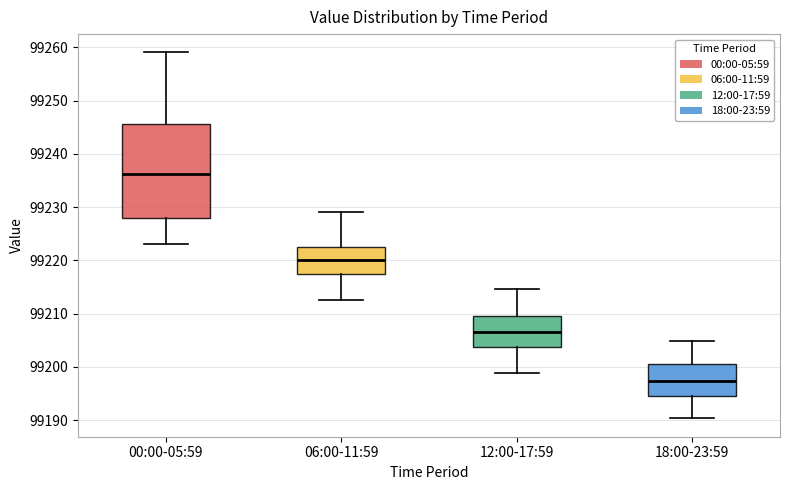

Where does the lower whisker of the box for 18:00-23:59 end on the y-axis? The values are not printed on the chart, so give them approximately, as read against the axis.

99190